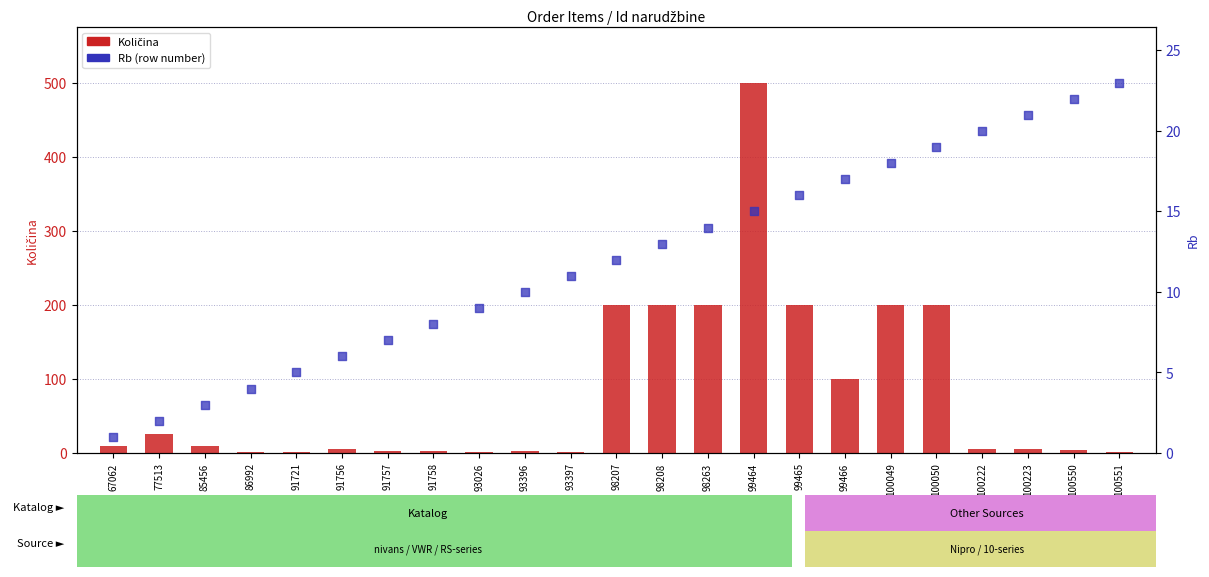

Which series has the largest Y range (max minus min)?

Količina